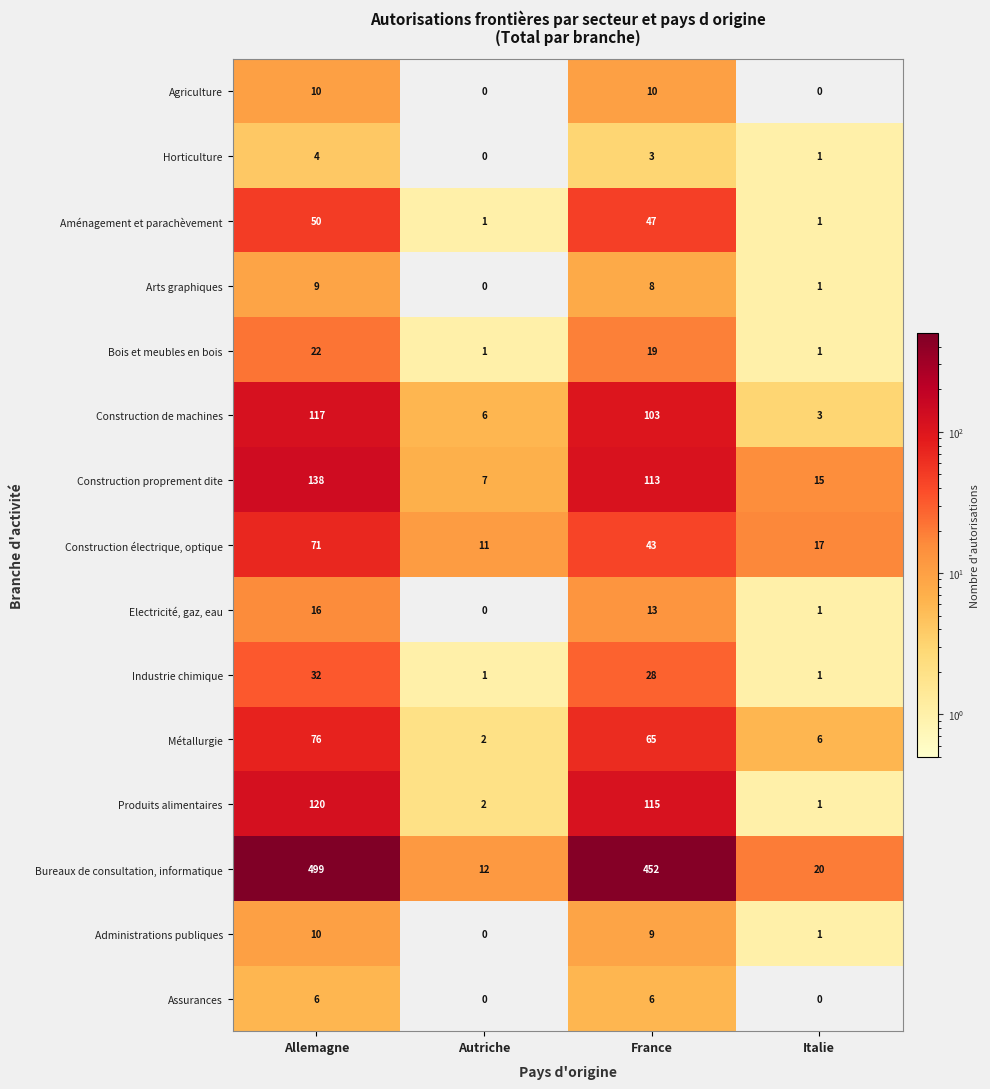

True or false: Aménagement et parachèvement has a value of 1 at Autriche.

True